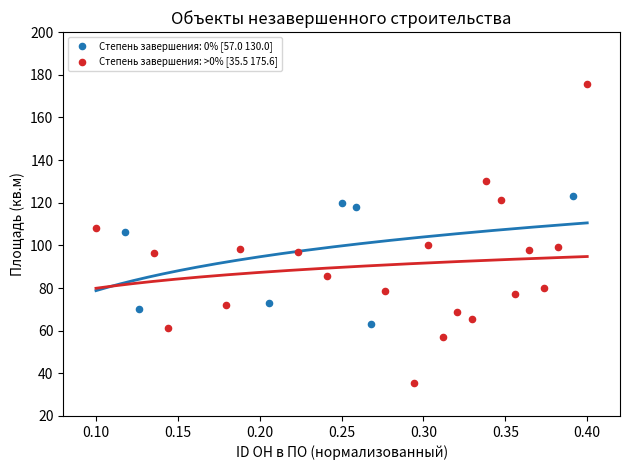

Which series reaches the minimum Y coordinate?

Степень завершения: >0% [35.5 175.6]